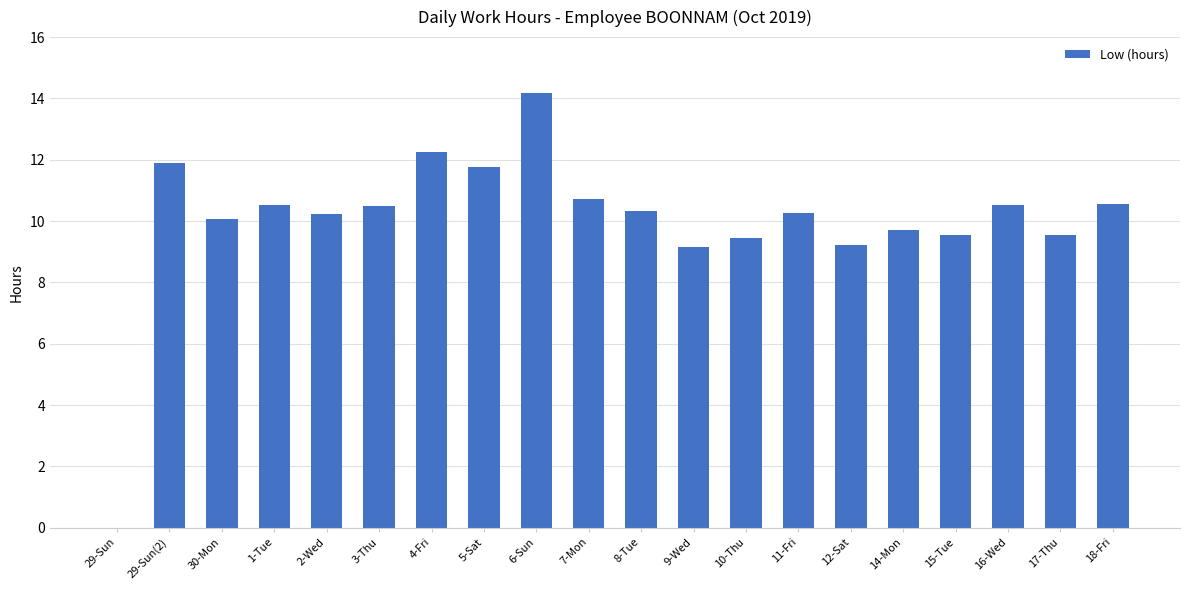

Which has a higher value, 15-Tue or 30-Mon?

30-Mon